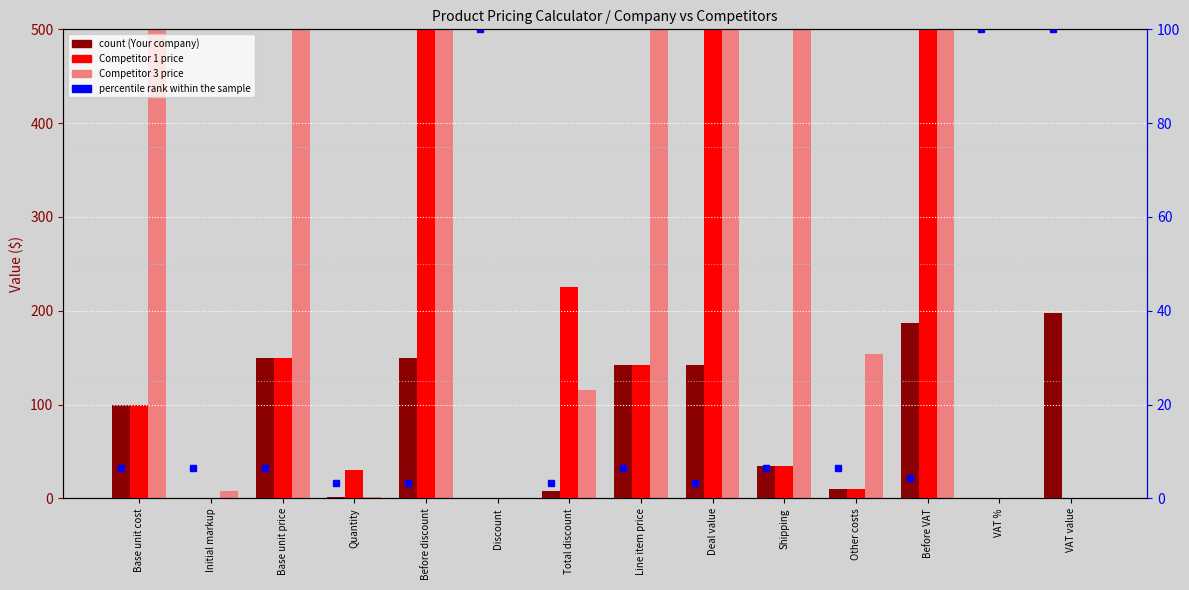

How many distinct data groups are displayed?

4